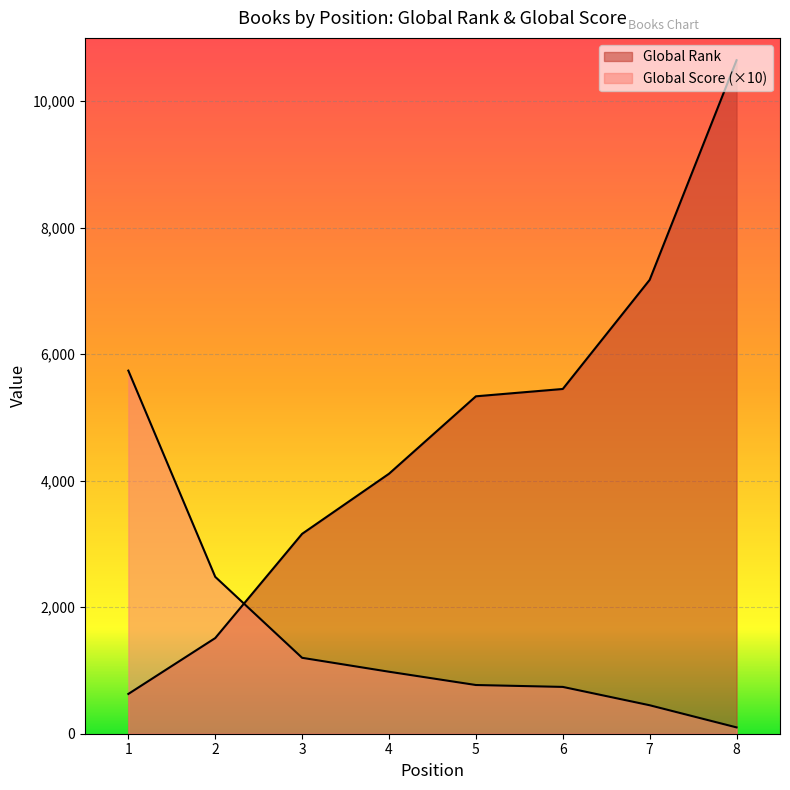

What are all the series names shown in the legend?

Global Rank, Global Score